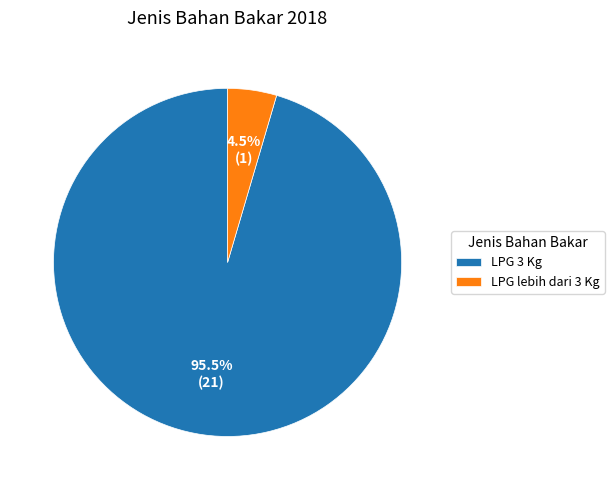

Which has a higher value, LPG lebih dari 3 Kg or LPG 3 Kg?

LPG 3 Kg